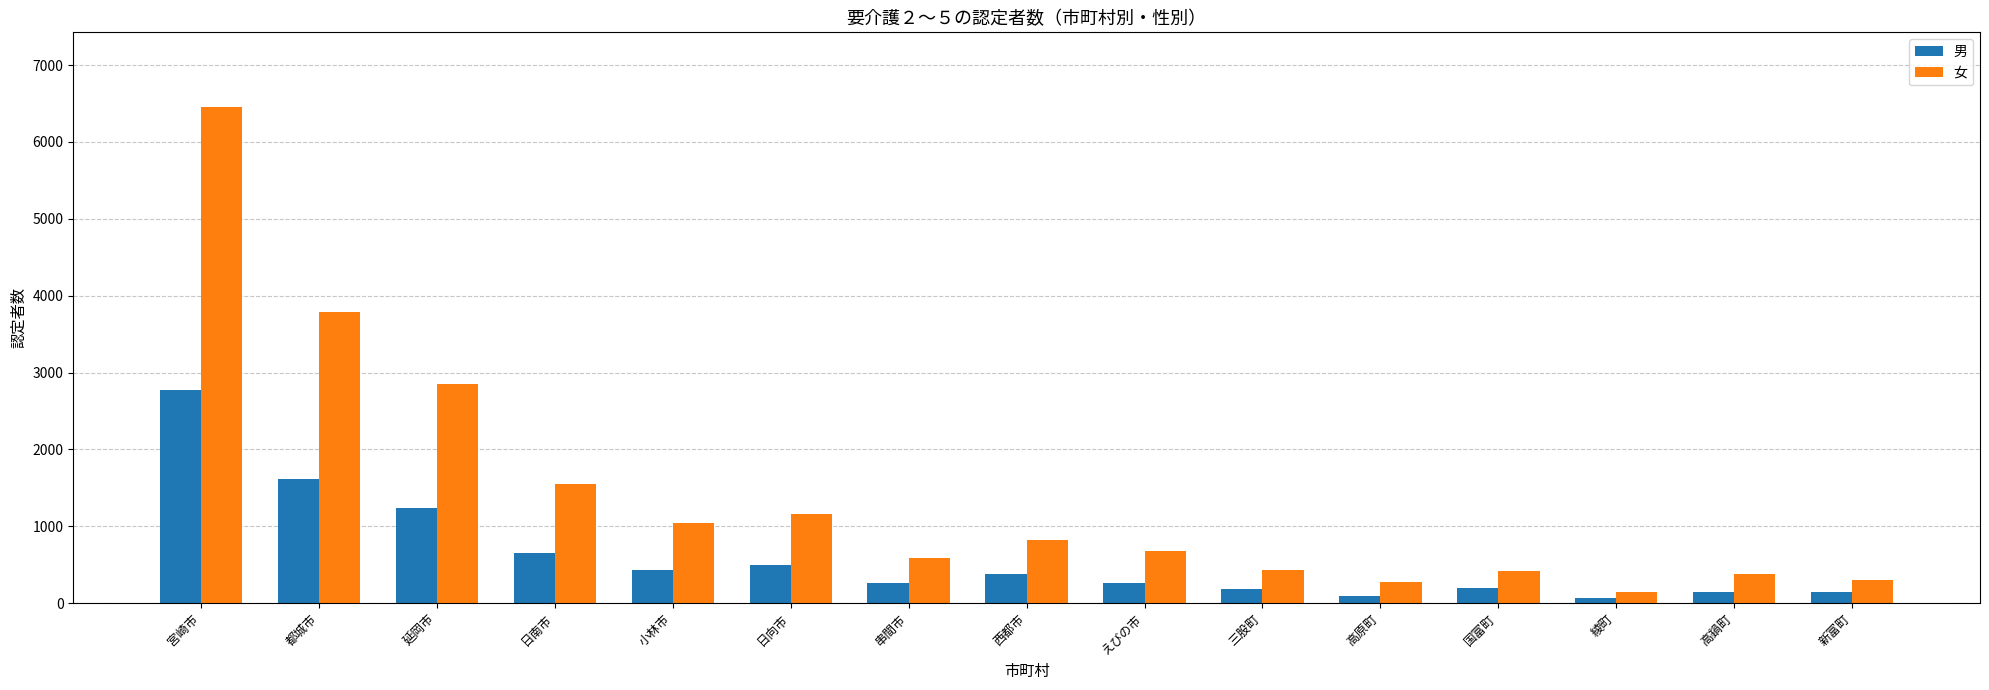

Is it true that 男 equals 2316 at 都城市?

False